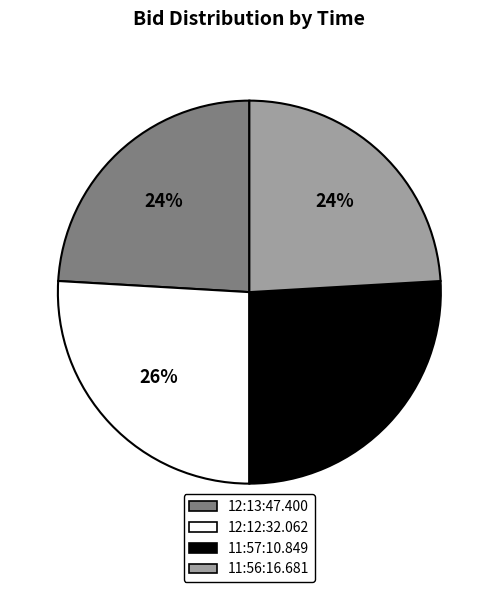

True or false: 11:56:16.681 accounts for 38% of the total.

False